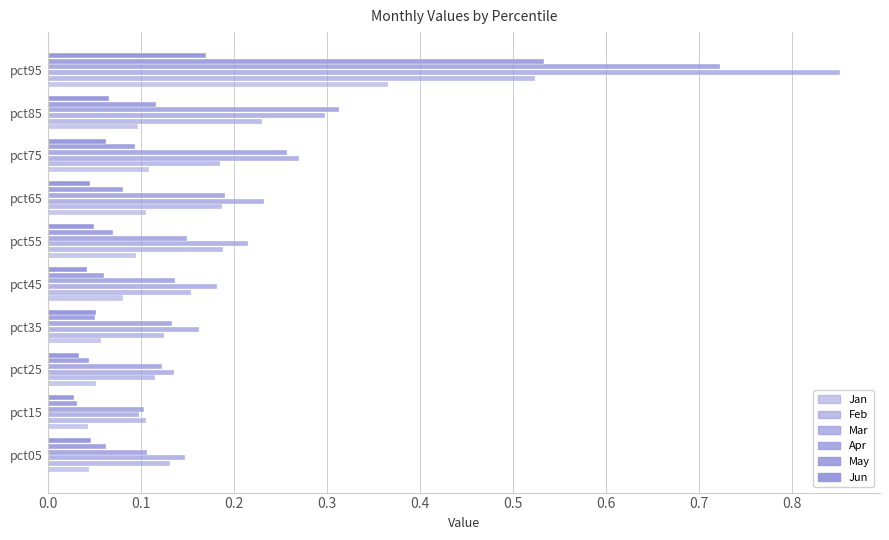

How many distinct data groups are displayed?

6